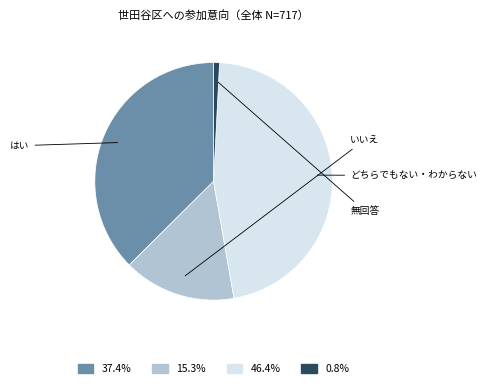

Is there any slice that represents more than half of the pie?

No